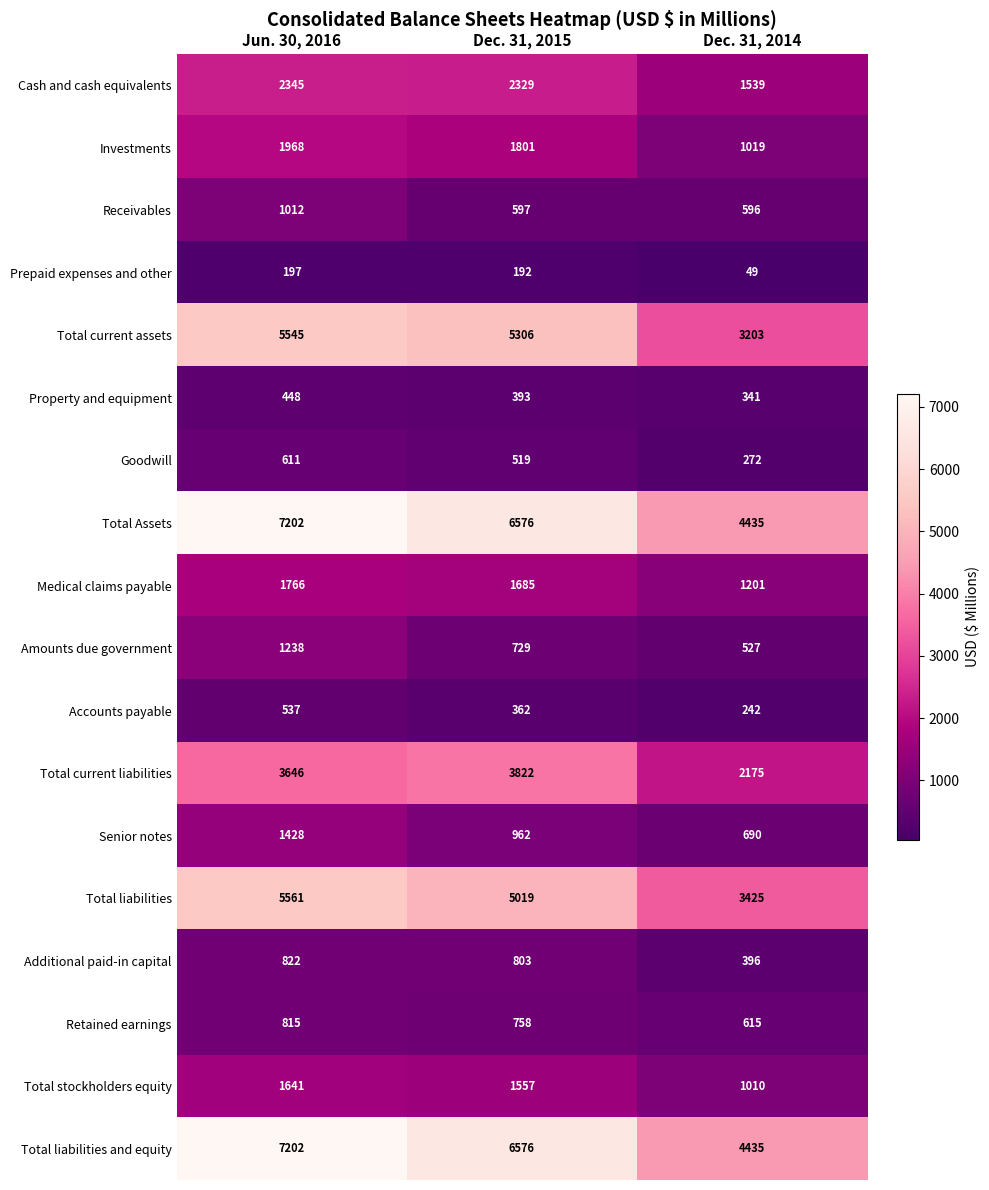

What is the sum of the Amounts due government values at Dec. 31, 2014 and Dec. 31, 2015?

1256